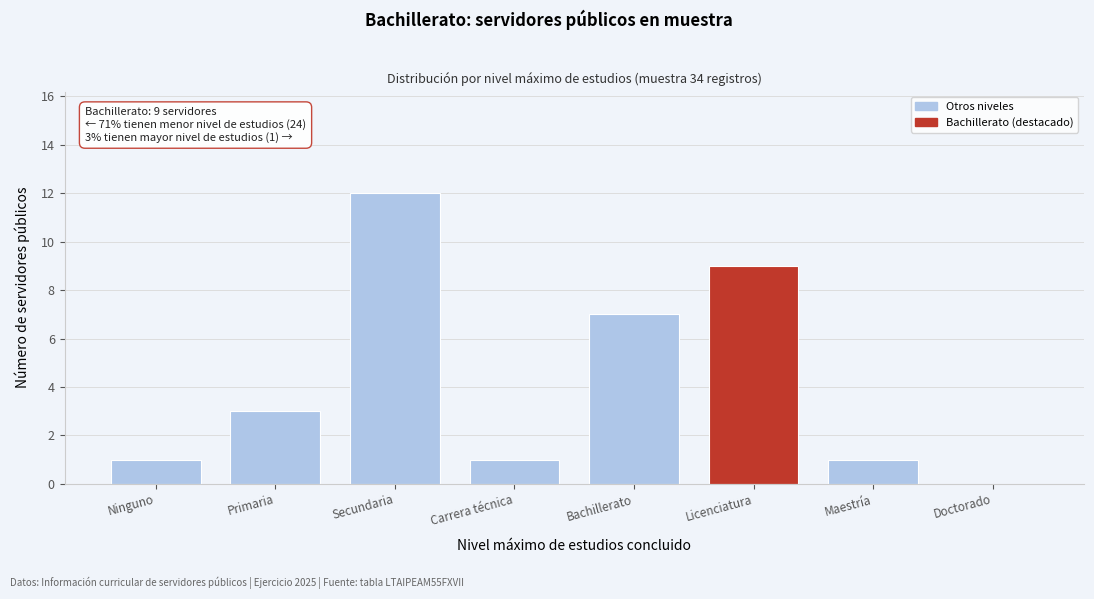

Reading left to right, what are all the values shown in this chart?

Ninguno=1	Primaria=3	Secundaria=12	Carrera técnica=1	Bachillerato=7	Licenciatura=9	Maestría=1	Doctorado=0